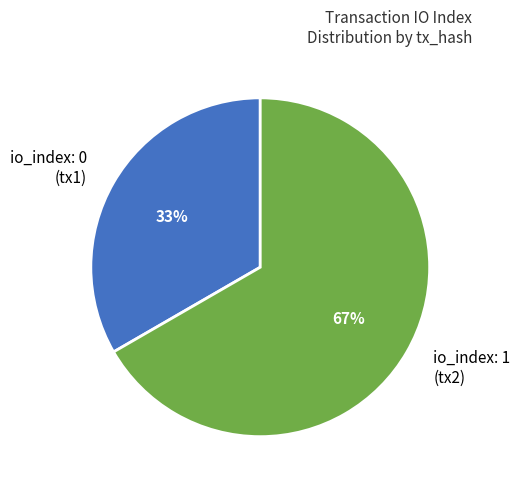

Between io_index: 0 (tx1) and io_index: 1 (tx2), which is larger?

io_index: 1 (tx2)